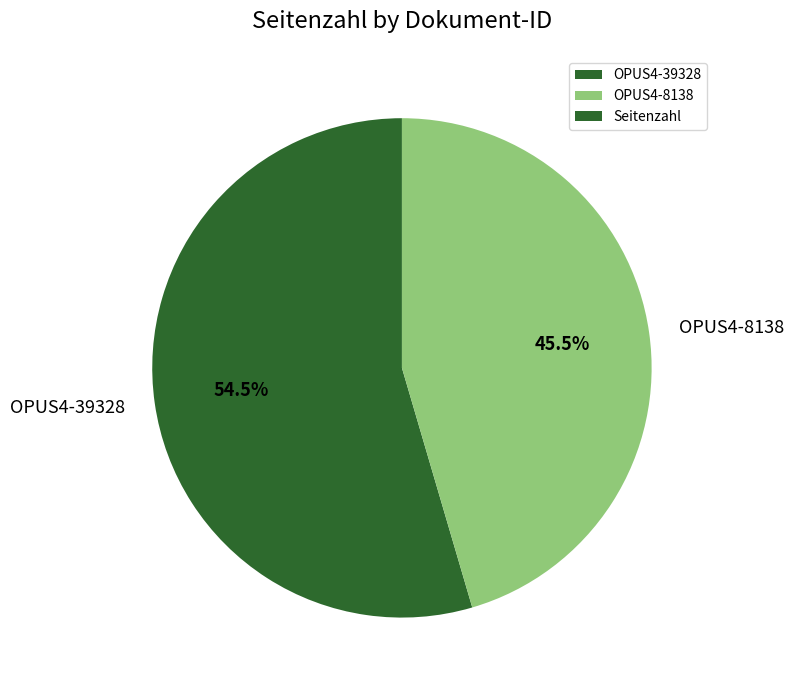

What is the smallest slice in the pie chart?

OPUS4-8138